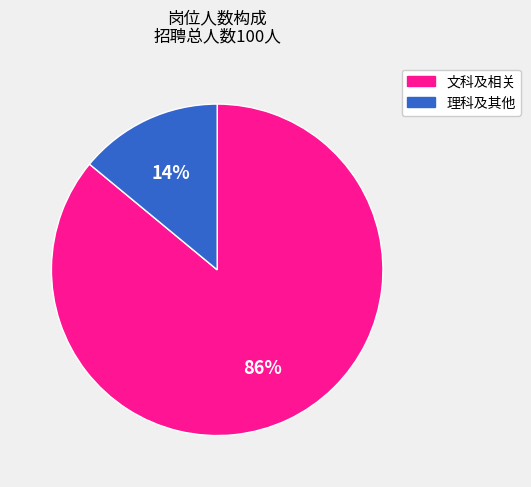

To the nearest percent, what is the difference between the largest and smallest slice percentages?

72%